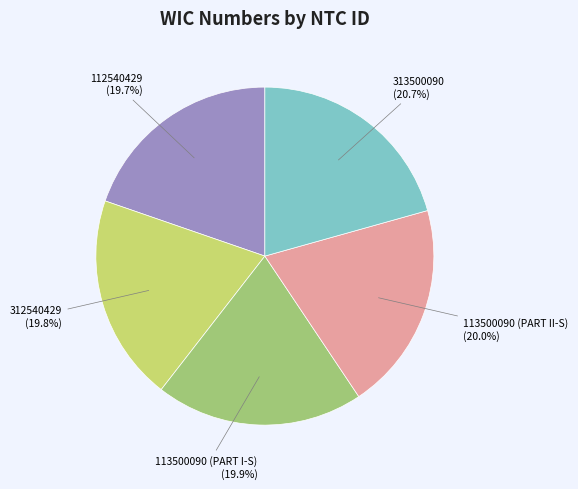

Is there a majority slice in this chart?

No